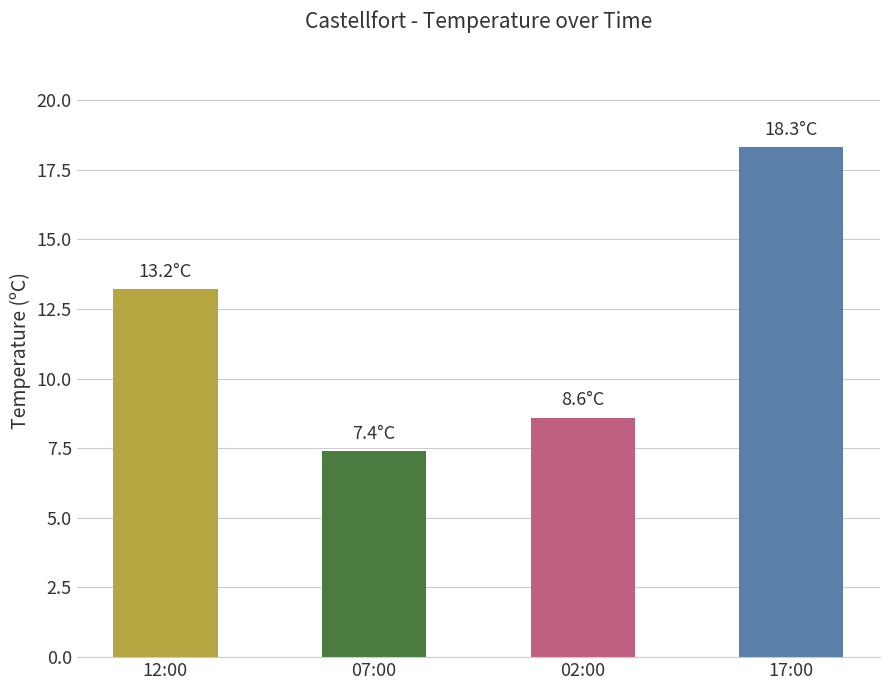

What is the smallest value displayed?

7.4